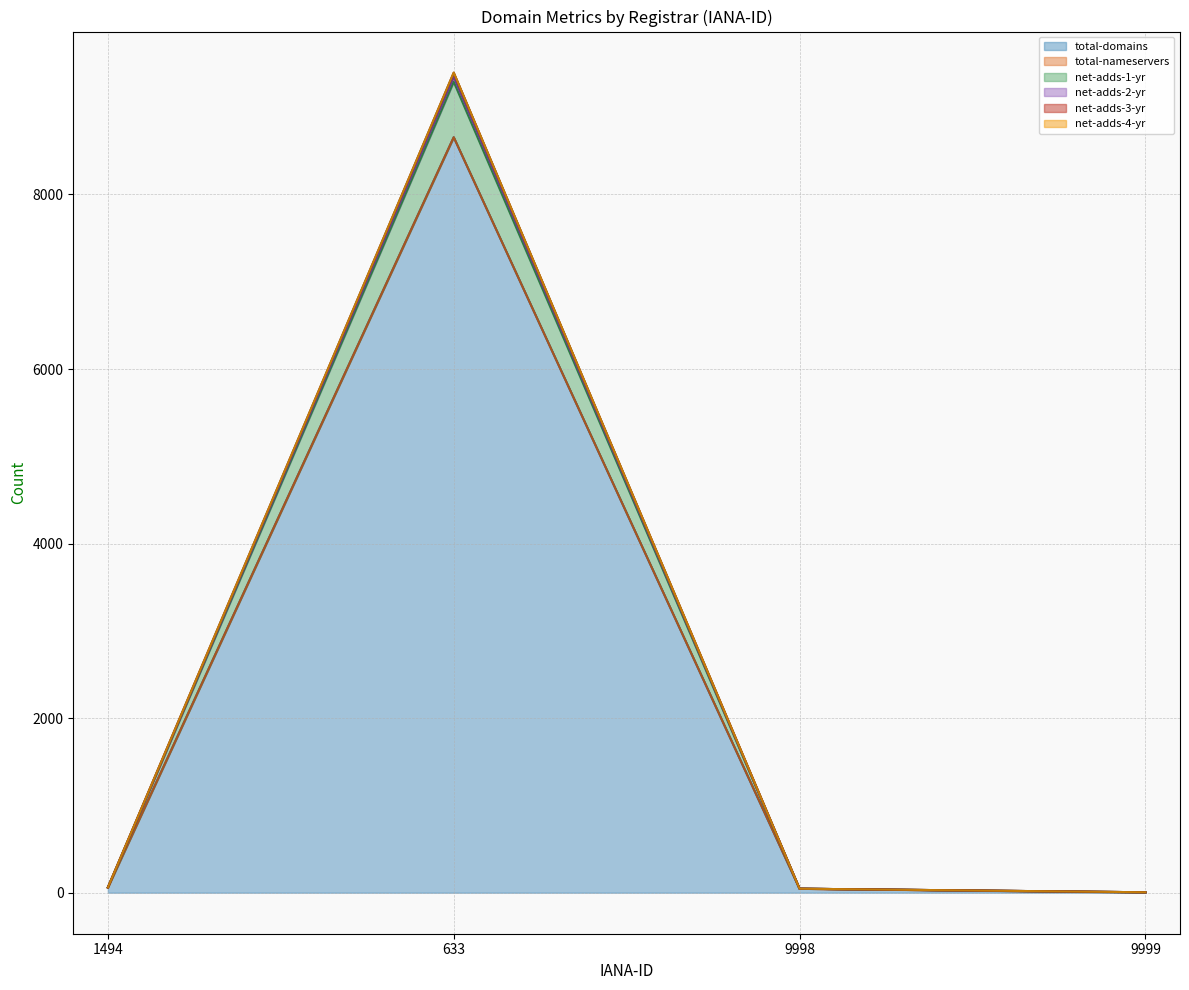

What value does the total-domains series have at 9998, to the nearest 50?

50